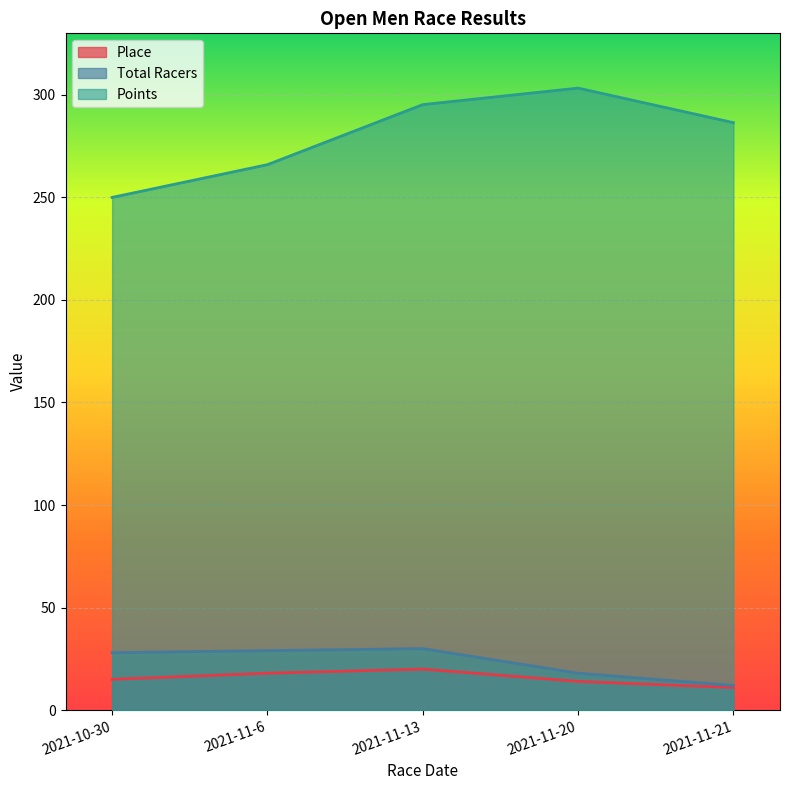

At which label is Total Racers closest to 21?

2021-11-20